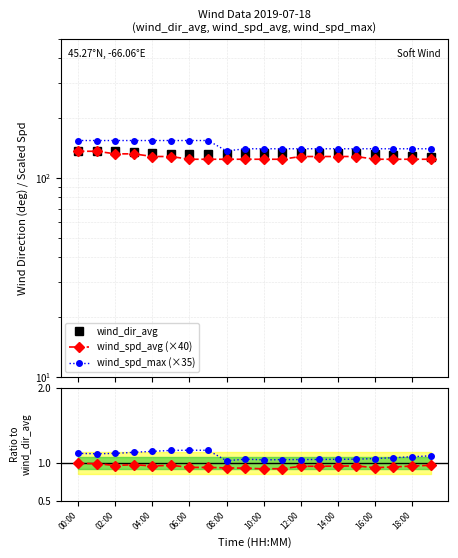

How many spd_max/dir values are between 1 and 2?

20